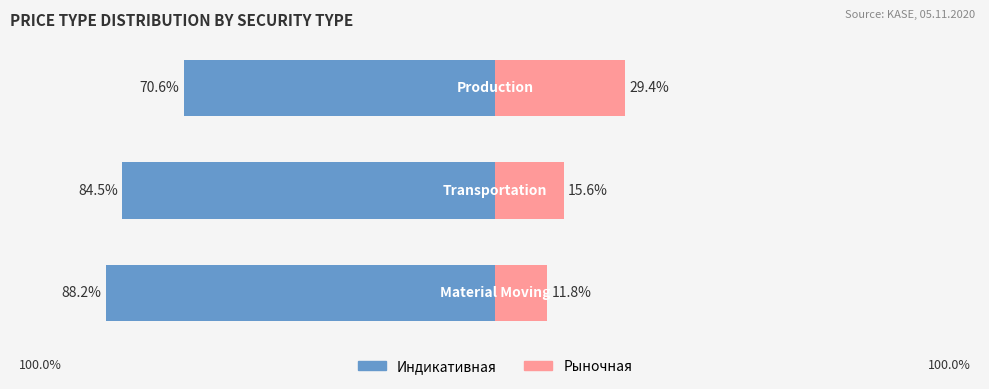

The value of Рыночная at 1 is 15.6. True or false?

True